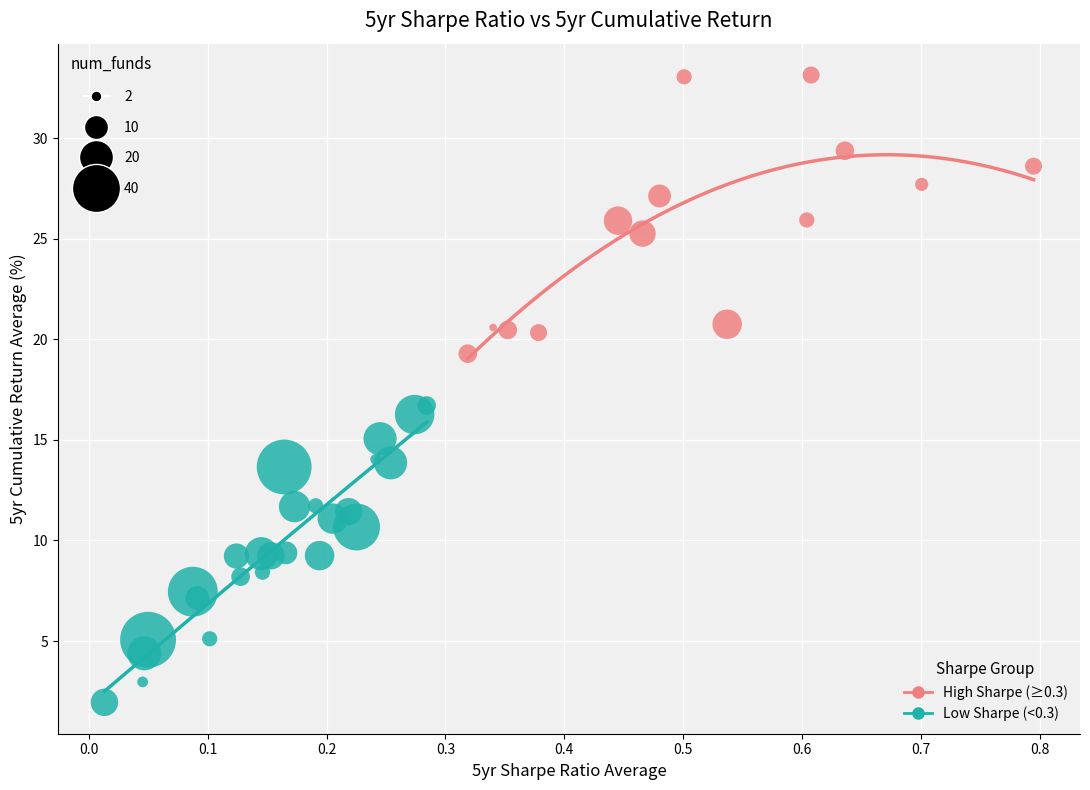

Which series contains the lowest Y value?

Low Sharpe (<0.3)